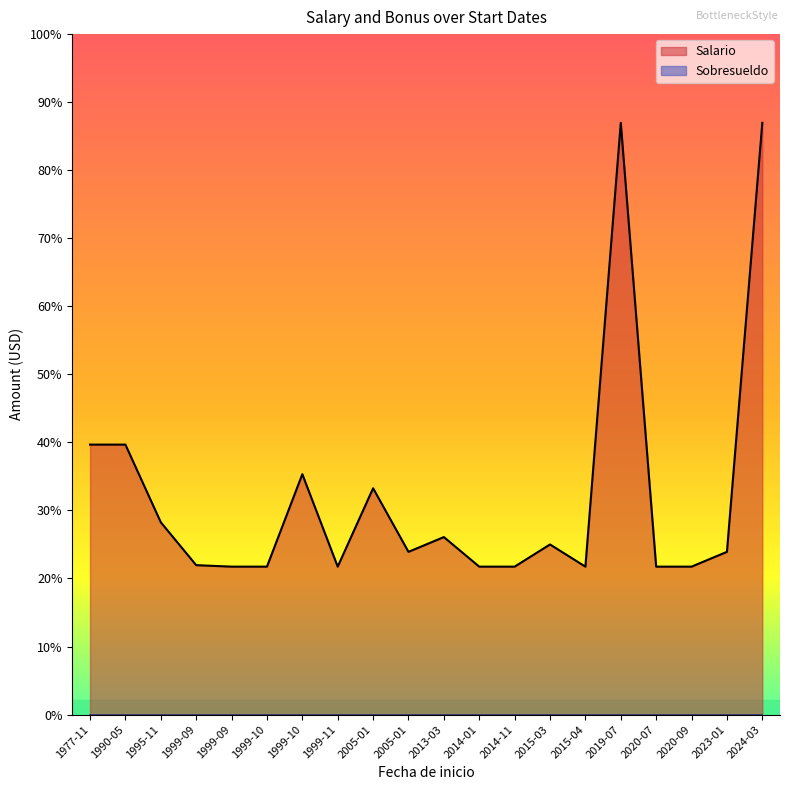

How many categories are shown in the chart?

20